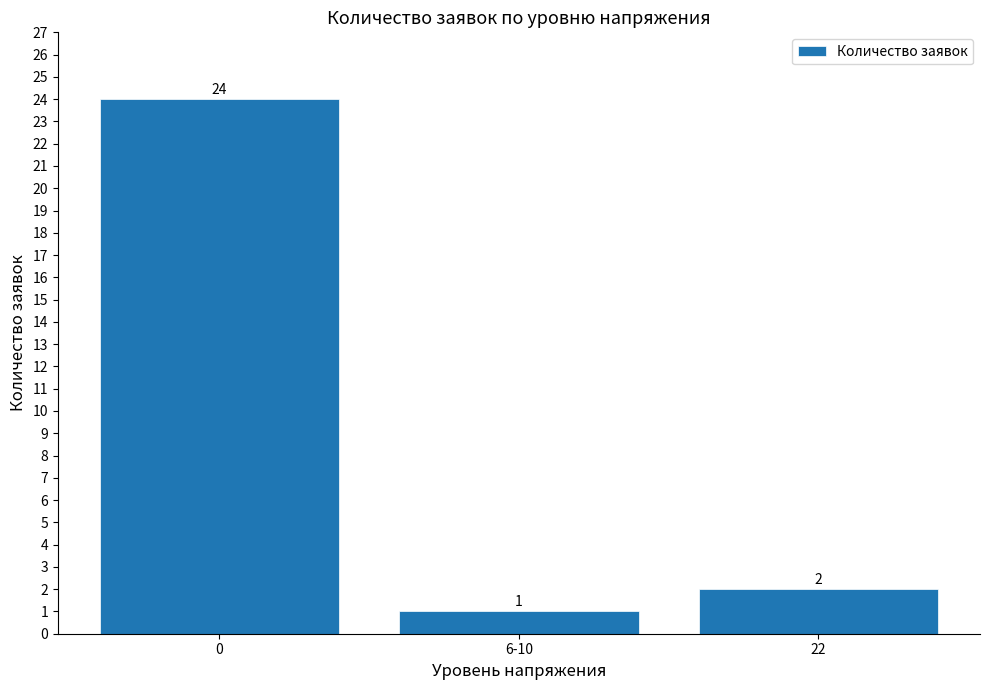

The value at 0 is 24. True or false?

True